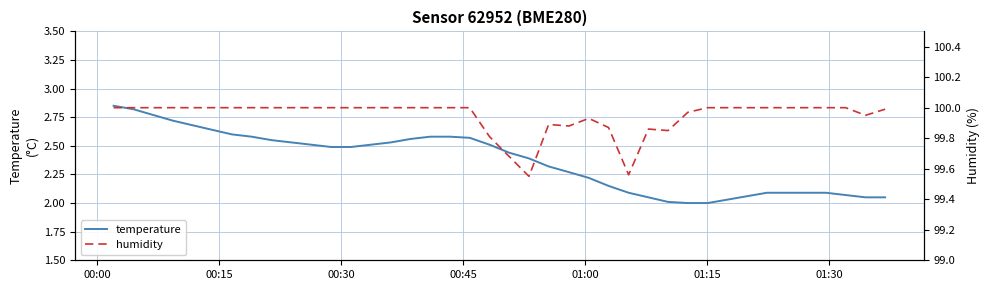

True or false: humidity has a value of 152.4 at 16.

False